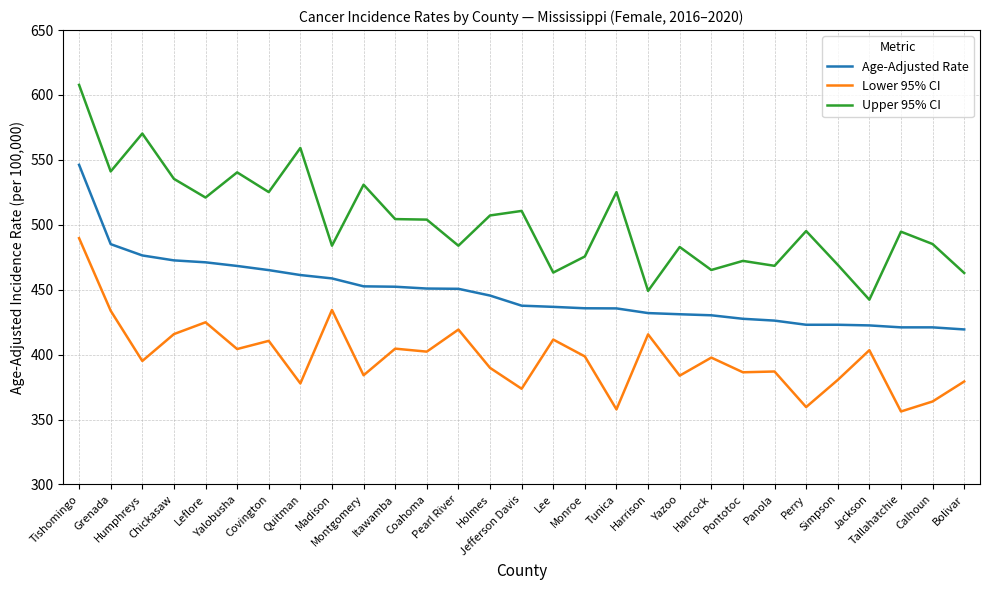

Which series has the largest range (max minus min)?

Upper 95% CI